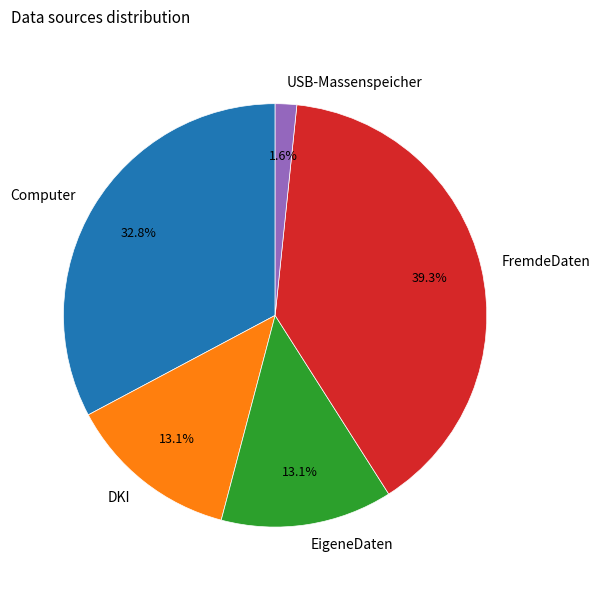

How many segments does this pie chart have?

5